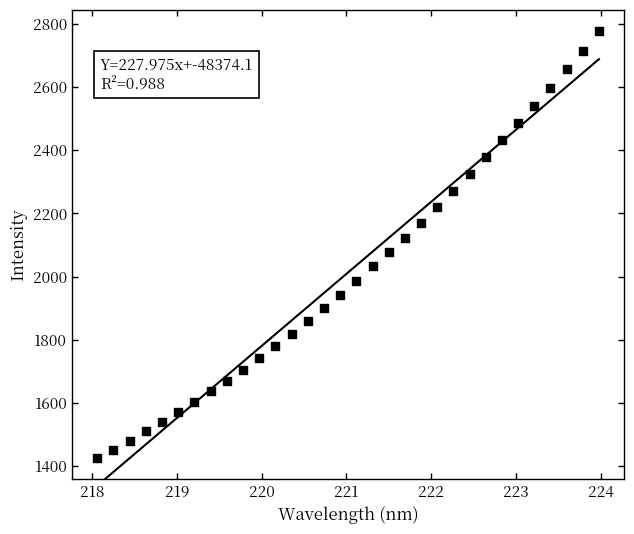

What is the range of Y values (max minus min)?

1350.2